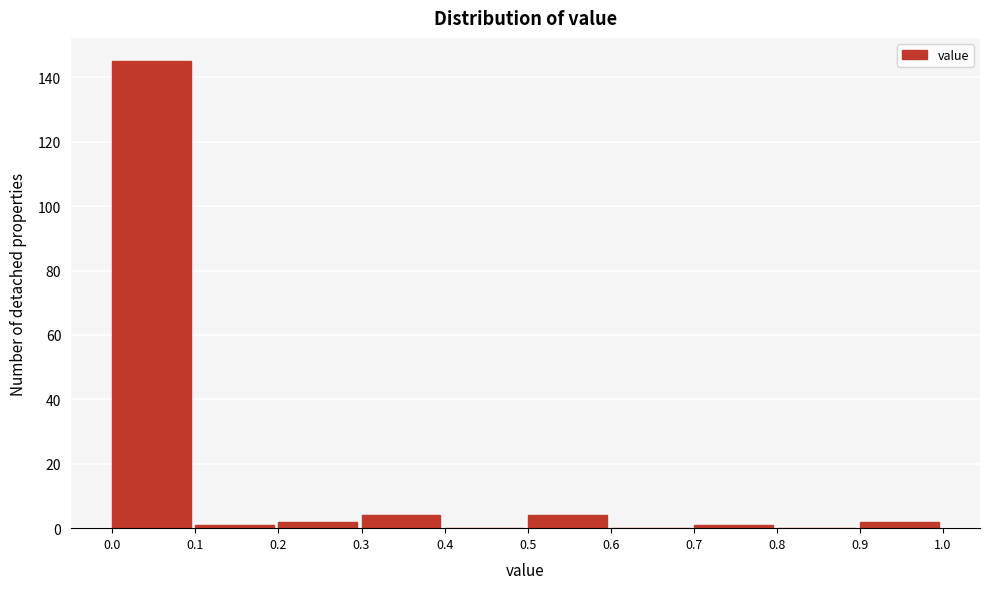

Reading left to right, transcribe this chart: for each bar, give the range it covers on the x-axis and its height. The values are not printed on the chart, so give them approximately, as read against the axis.

0.0 to 0.1: 146
0.1 to 0.2: under 2
0.2 to 0.3: 2
0.3 to 0.4: 4
0.4 to 0.5: 0
0.5 to 0.6: 4
0.6 to 0.7: 0
0.7 to 0.8: under 2
0.8 to 0.9: 0
0.9 to 1.0: 2